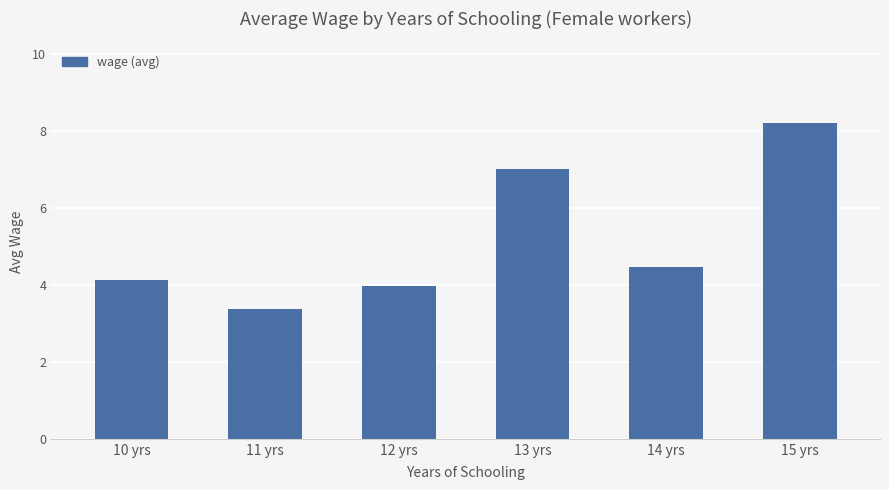

What is the difference between the maximum and minimum values?

4.8